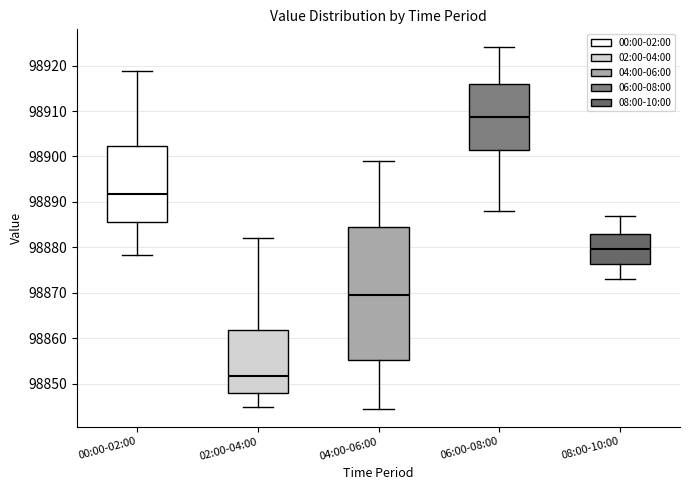

Where does the upper whisker of the box for 04:00-06:00 end on the y-axis? The values are not printed on the chart, so give them approximately, as read against the axis.

98899